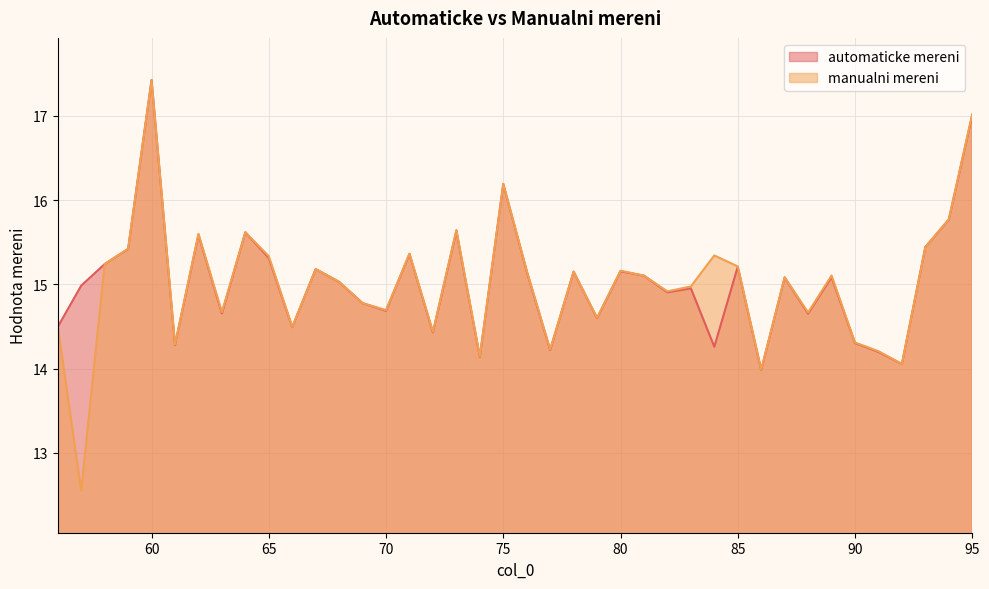

What is the sum of the automaticke mereni values at 95 and 58?

32.2